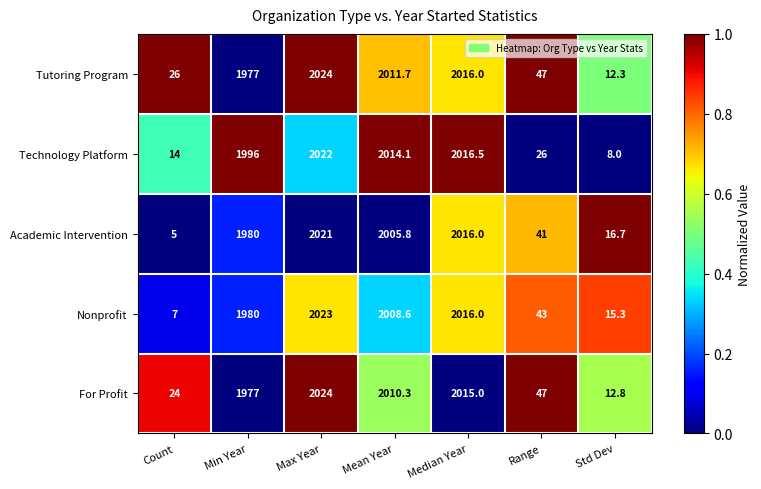

Rank the series at Std Dev from lowest to highest value.

Technology Platform, Tutoring Program, For Profit, Nonprofit, Academic Intervention